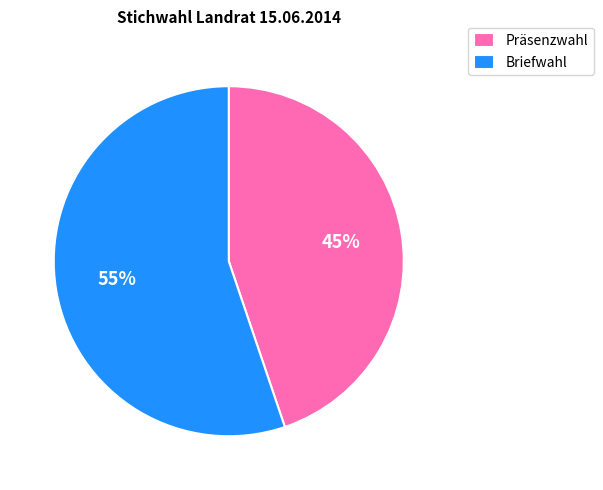

Does Präsenzwahl account for over 50% of the chart?

No